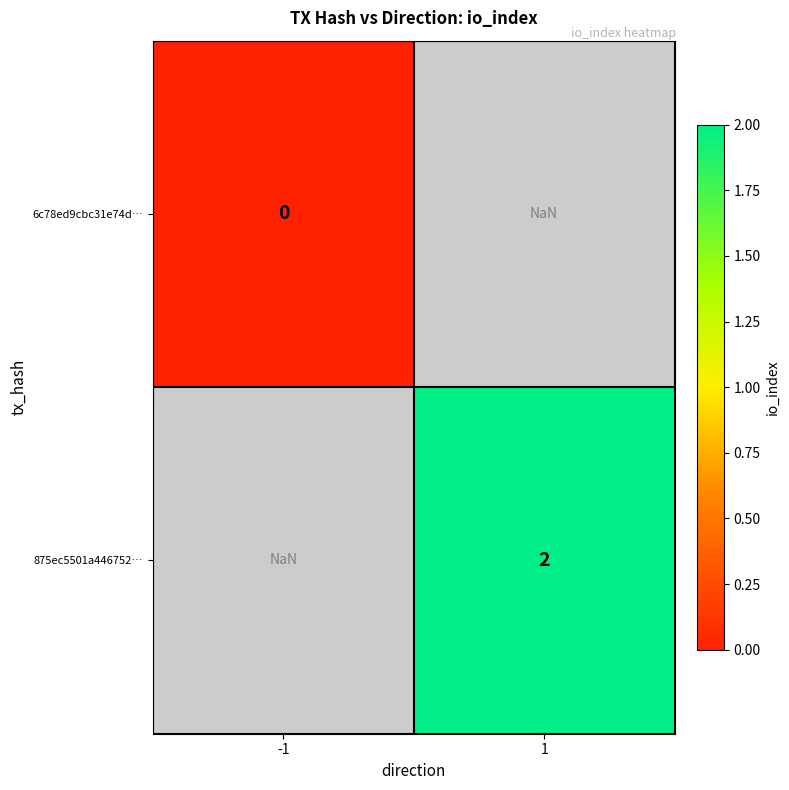

Is the value of 875ec5501a446752… at 1 greater than the value of 6c78ed9cbc31e74d… at -1?

Yes